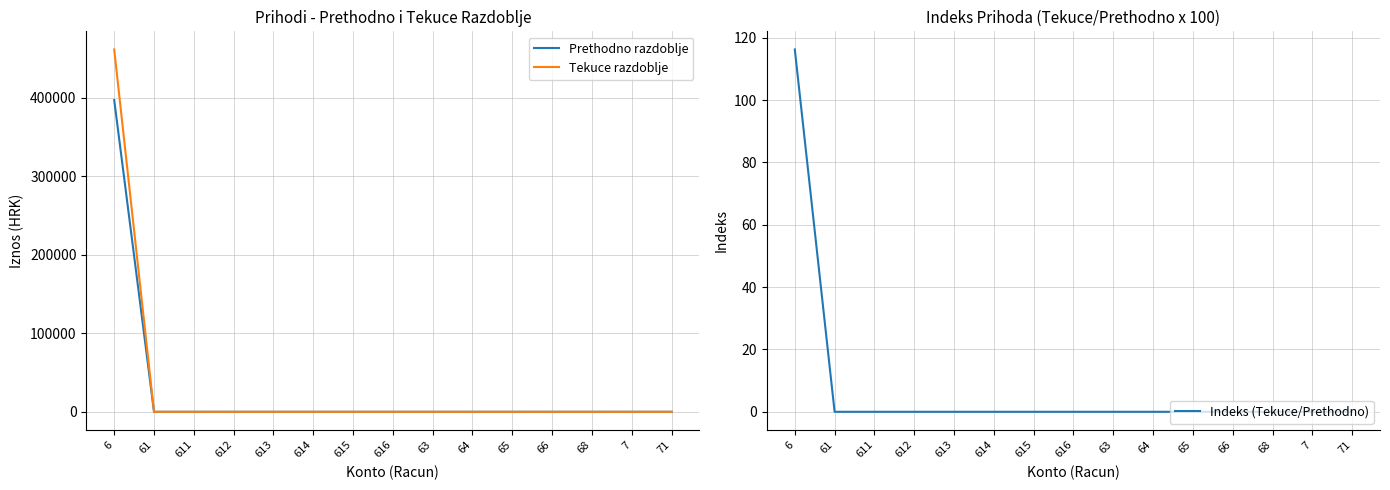

What is the label of the 3rd point from the right?

68